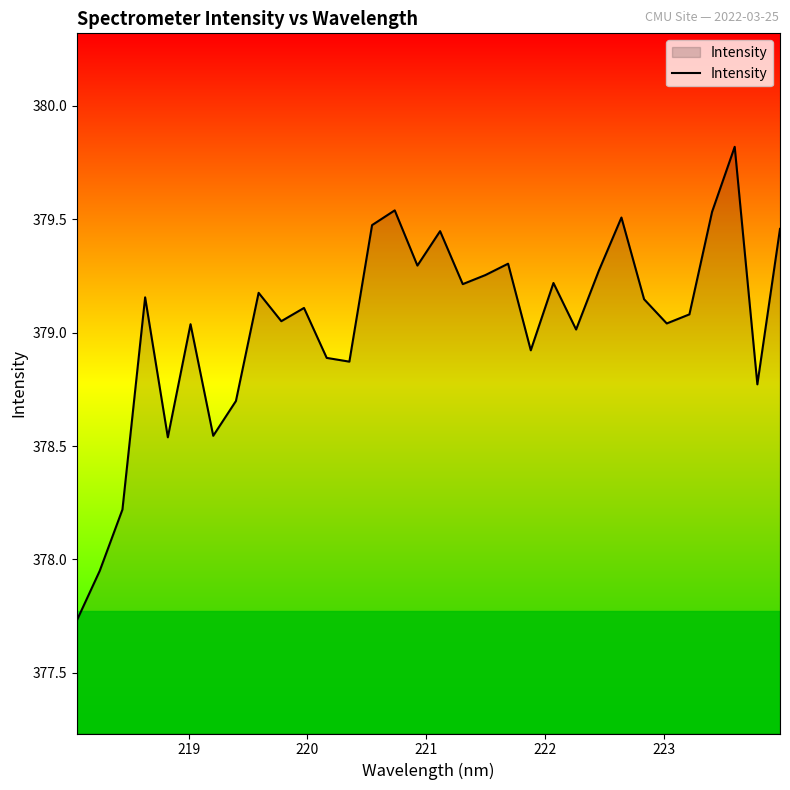

What is the greatest value displayed?

379.8